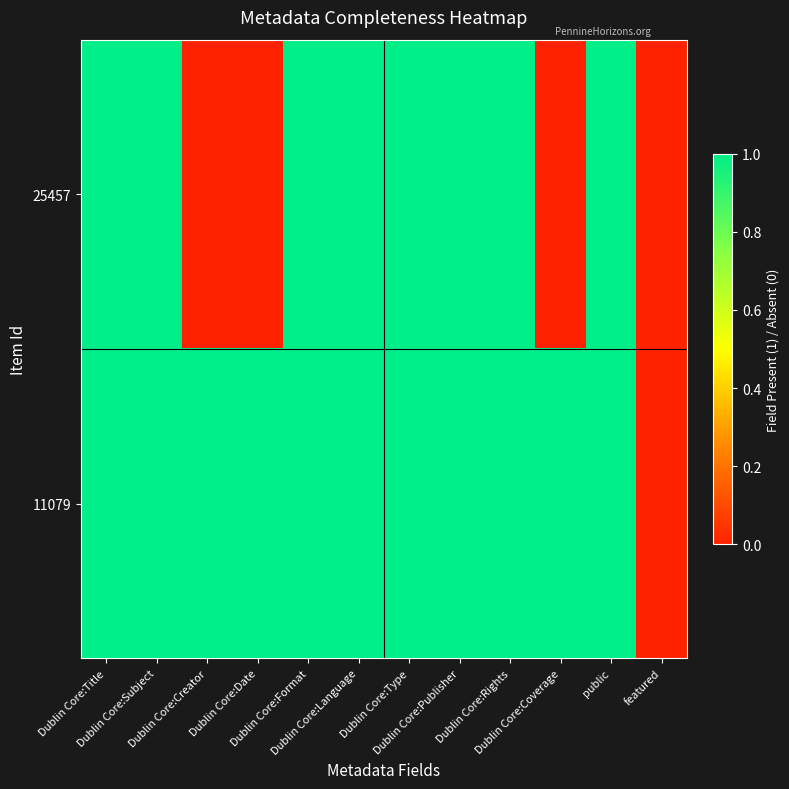

Which series changed the most between Dublin Core:Date and Dublin Core:Format?

25457